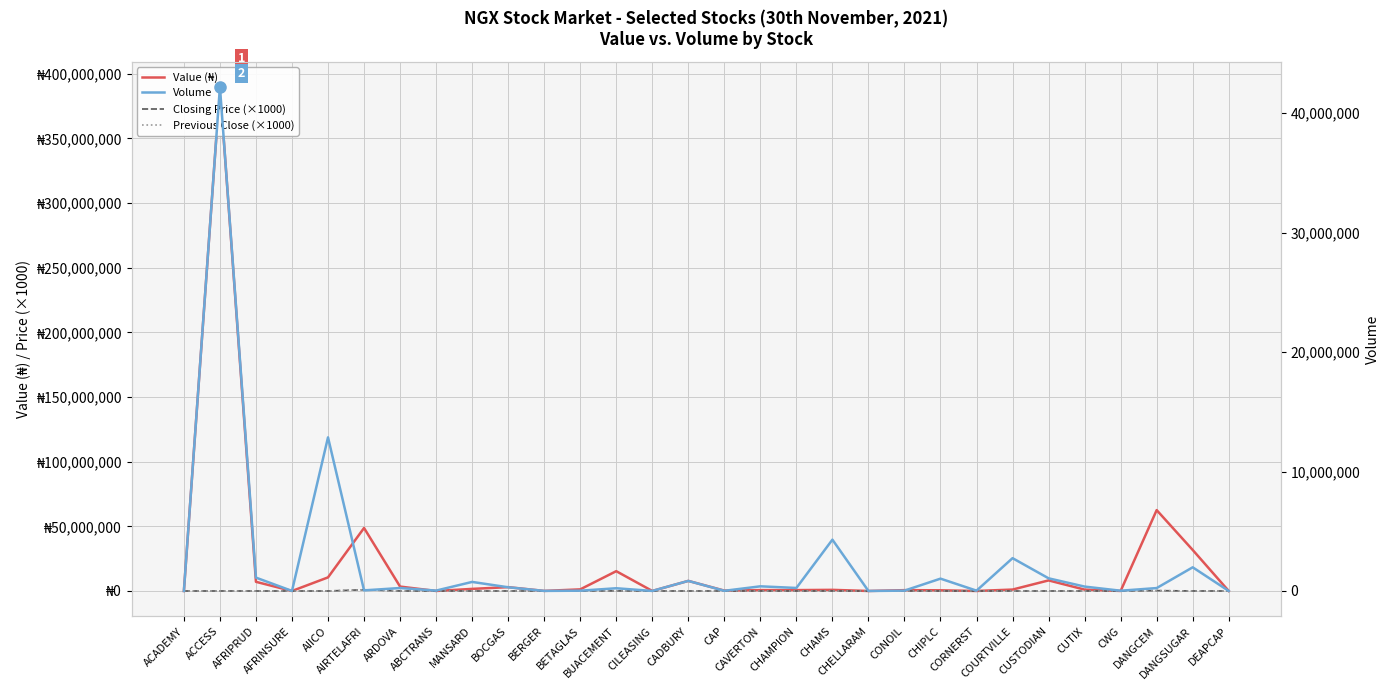

At which label does Volume reach its minimum?

CHELLARAM